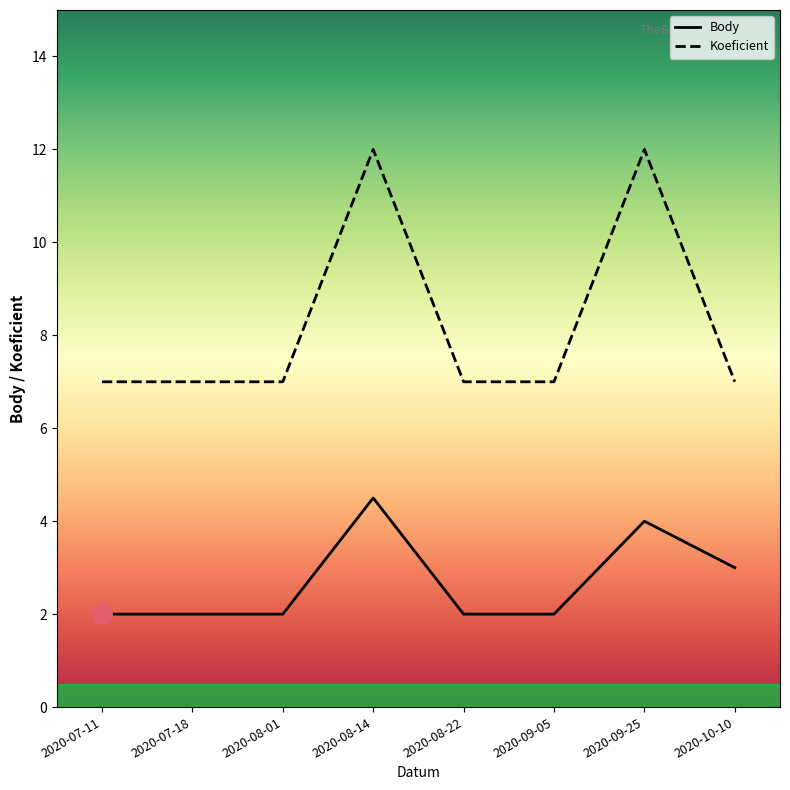

Reading left to right, what are all the values shown in this chart?

Body: 2.0	2.0	2.0	4.5	2.0	2.0	4.0	3.0
Koeficient: 7.0	7.0	7.0	12.0	7.0	7.0	12.0	7.0